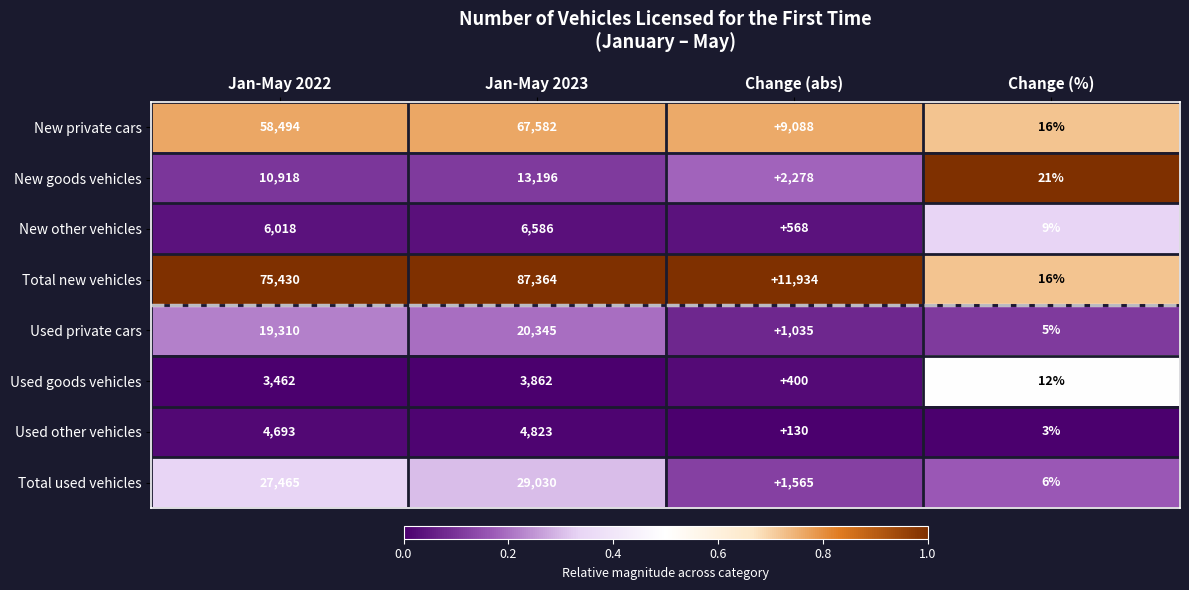

List the series in order of their peak value, highest first.

Total new vehicles, New private cars, Total used vehicles, Used private cars, New goods vehicles, New other vehicles, Used other vehicles, Used goods vehicles